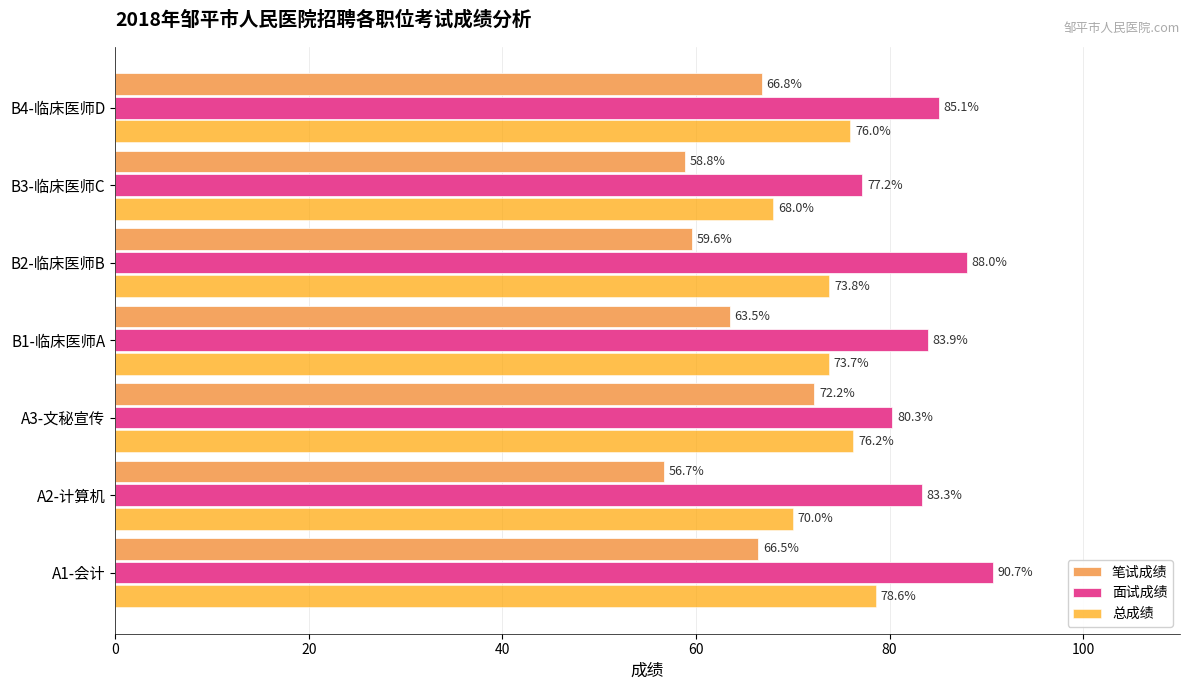

The 面试成绩 series shows 118.5 at B2-临床医师B. True or false?

False